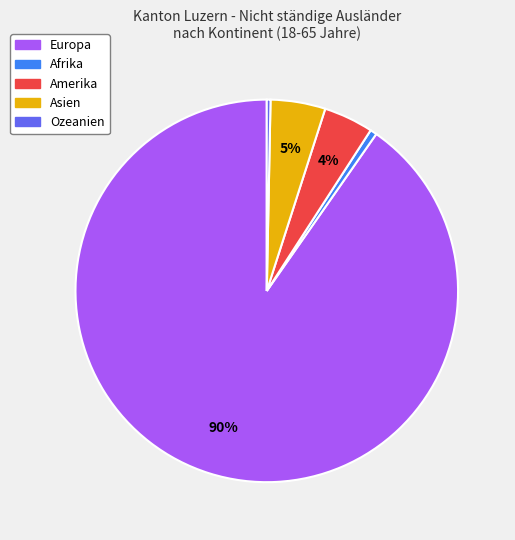

Is there a majority slice in this chart?

Yes